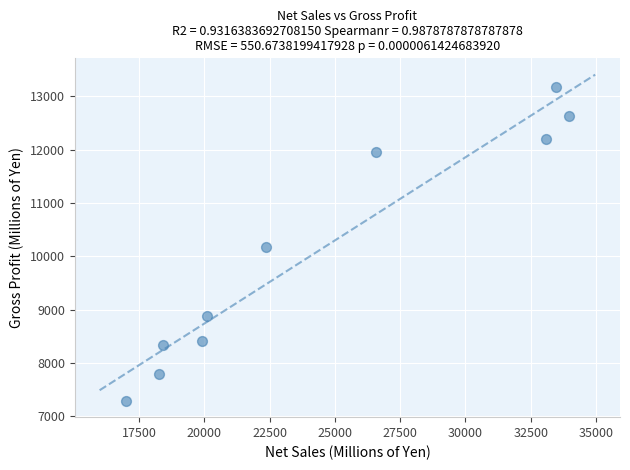

What is the average X value?

24314